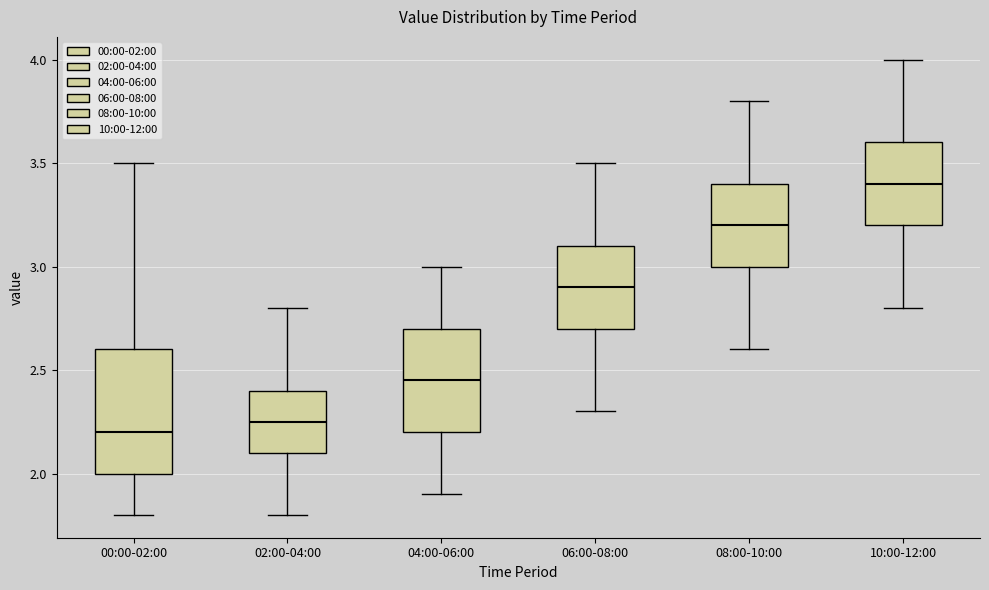

Reading left to right, read every box against the y-axis: the position of its median line, the range the box covers, and the ends of its whiskers. The values are not printed on the chart, so give them approximately, as read against the axis.

00:00-02:00: median 2.20, box 2.00 to 2.60, whiskers 1.80 to 3.50
02:00-04:00: median 2.25, box 2.10 to 2.40, whiskers 1.80 to 2.80
04:00-06:00: median 2.45, box 2.20 to 2.70, whiskers 1.90 to 3.00
06:00-08:00: median 2.90, box 2.70 to 3.10, whiskers 2.30 to 3.50
08:00-10:00: median 3.20, box 3.00 to 3.40, whiskers 2.60 to 3.80
10:00-12:00: median 3.40, box 3.20 to 3.60, whiskers 2.80 to 4.00